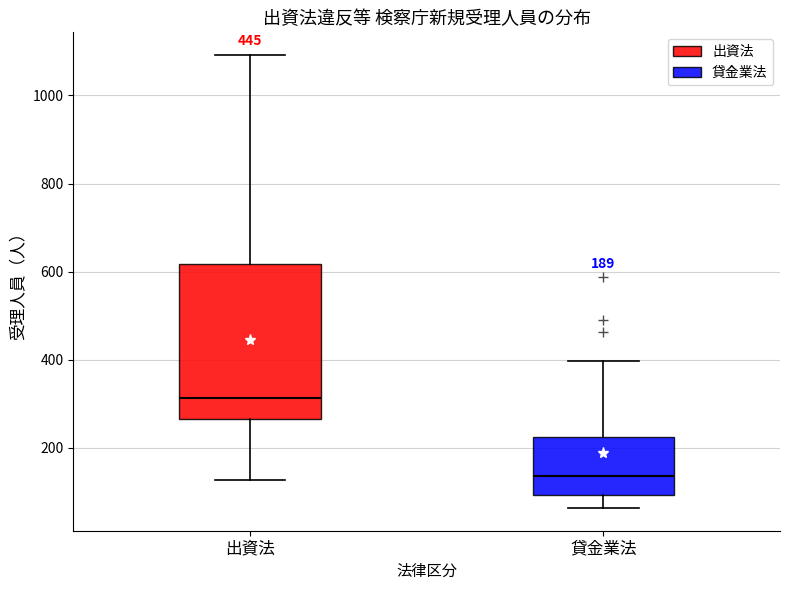

Which box has the lowest median line?

貸金業法